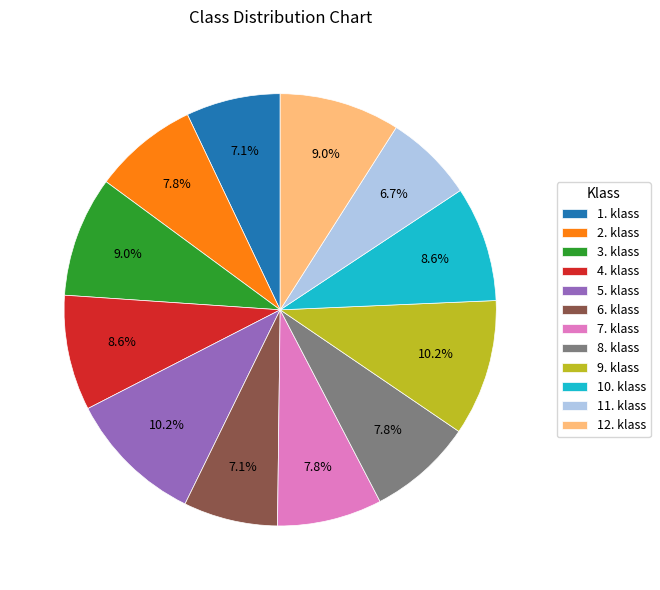

What percentage do 4. klass and 5. klass together represent?

18.8%